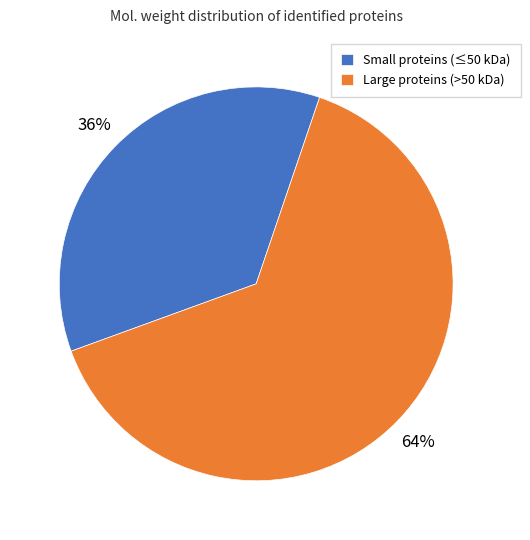

To the nearest percent, what percentage of the pie is Large proteins (>50 kDa)?

64%